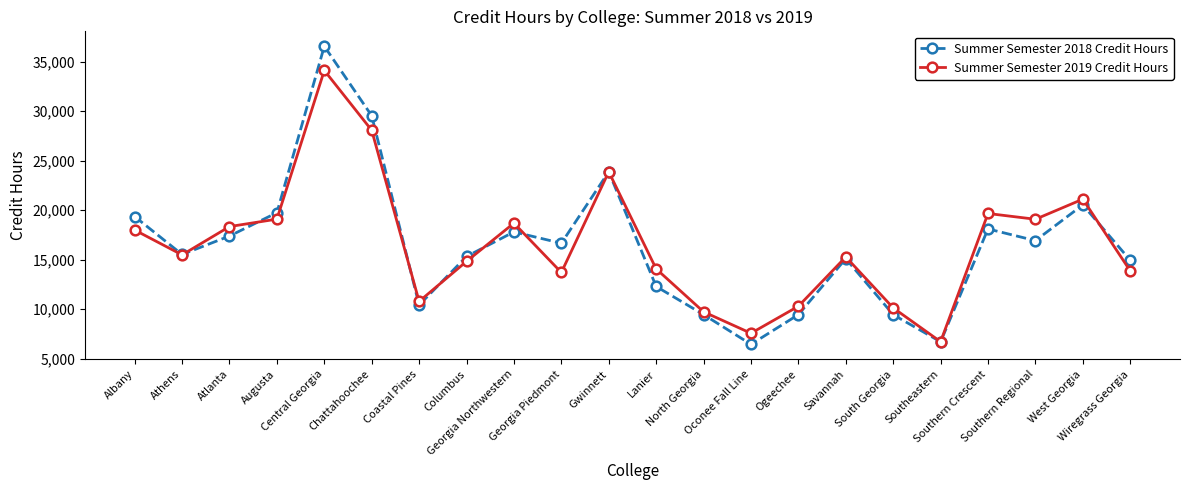

What is the total value across all series at Coastal Pines?

21202.0